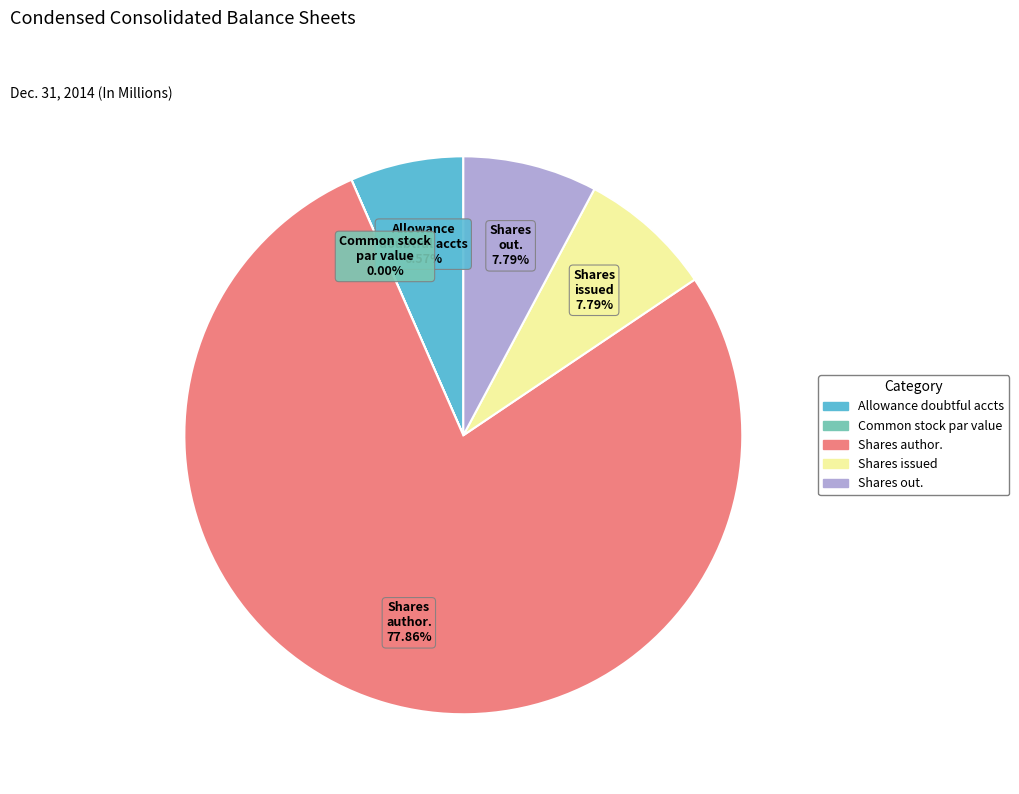

Is there a majority slice in this chart?

Yes